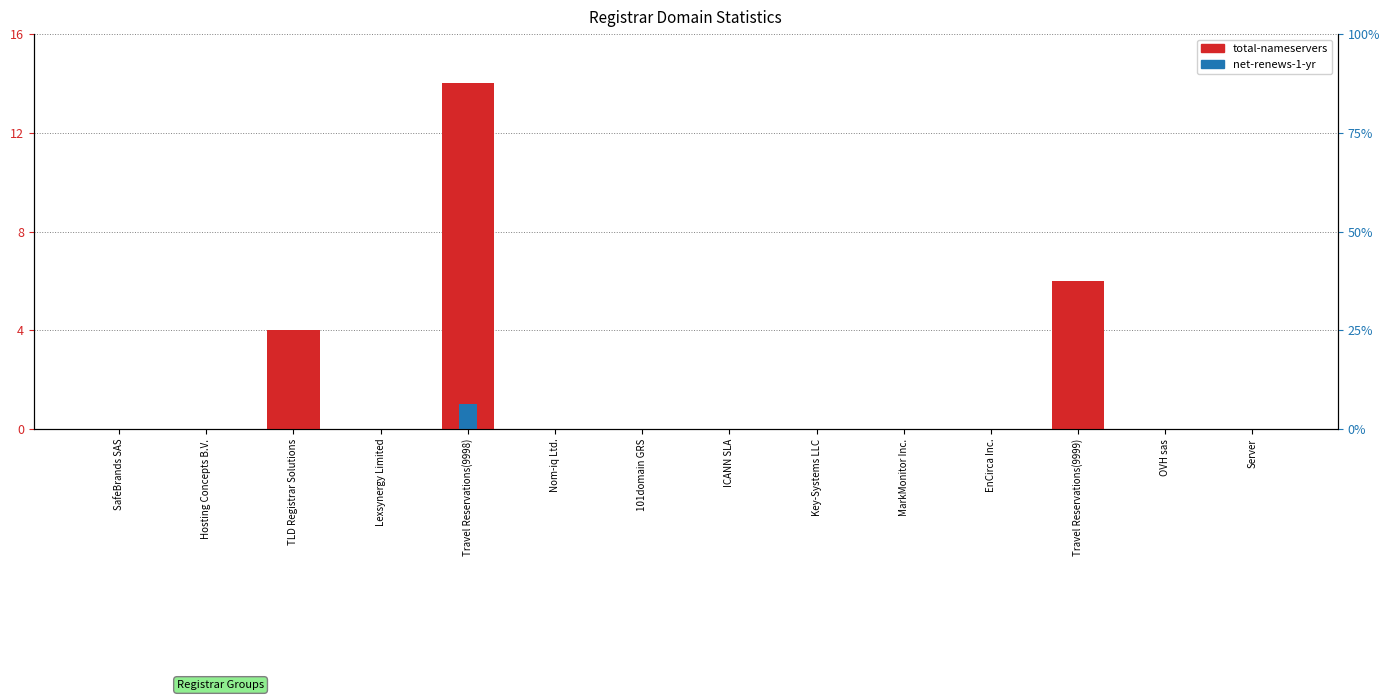

Count the net-renews-1-yr values in the range 0 to 1.

14